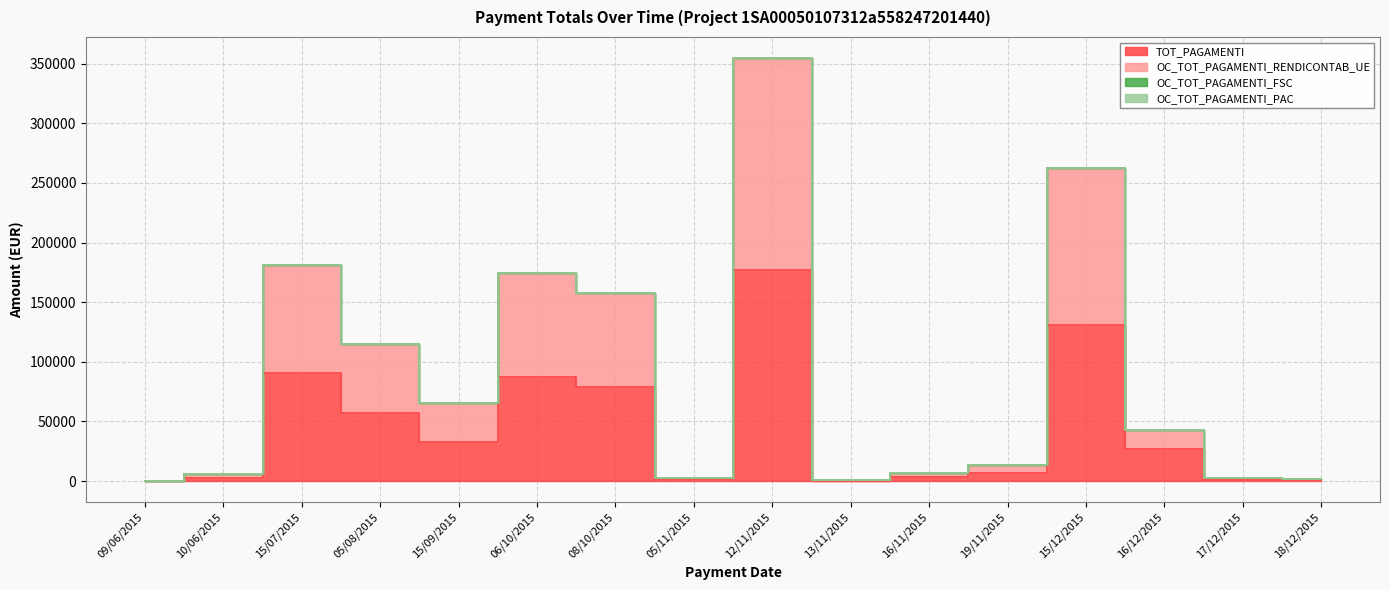

What position from the left is 16/12/2015?

14